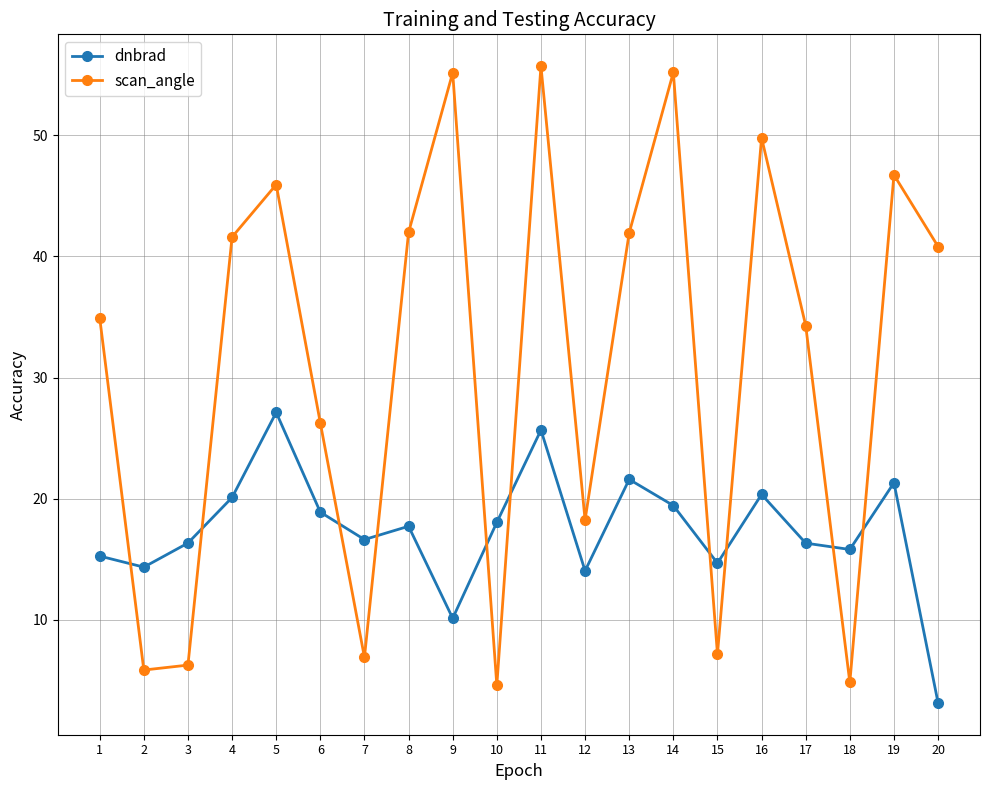

Where does the scan_angle series first go above 40?

4